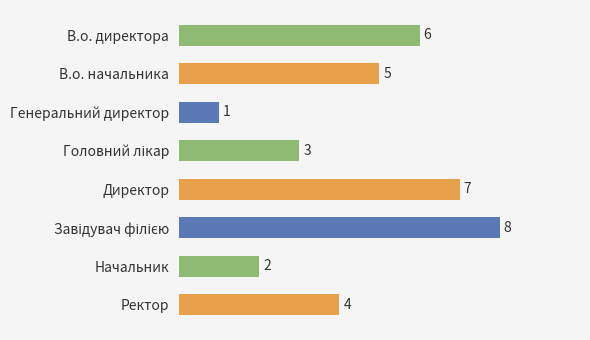

What is the maximum value shown in the chart?

8